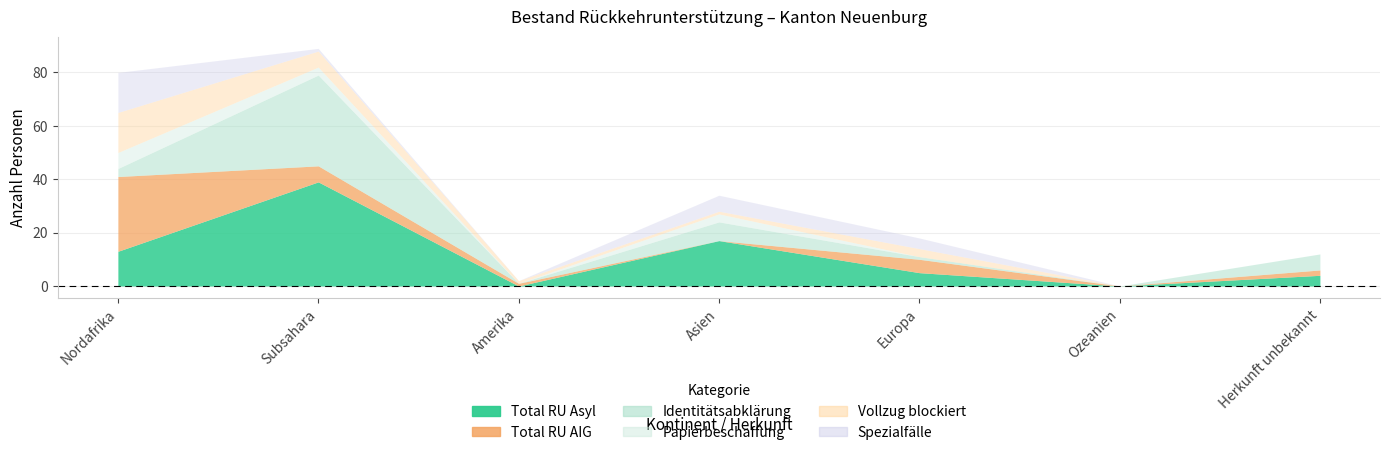

Does the chart have visible grid lines?

Yes